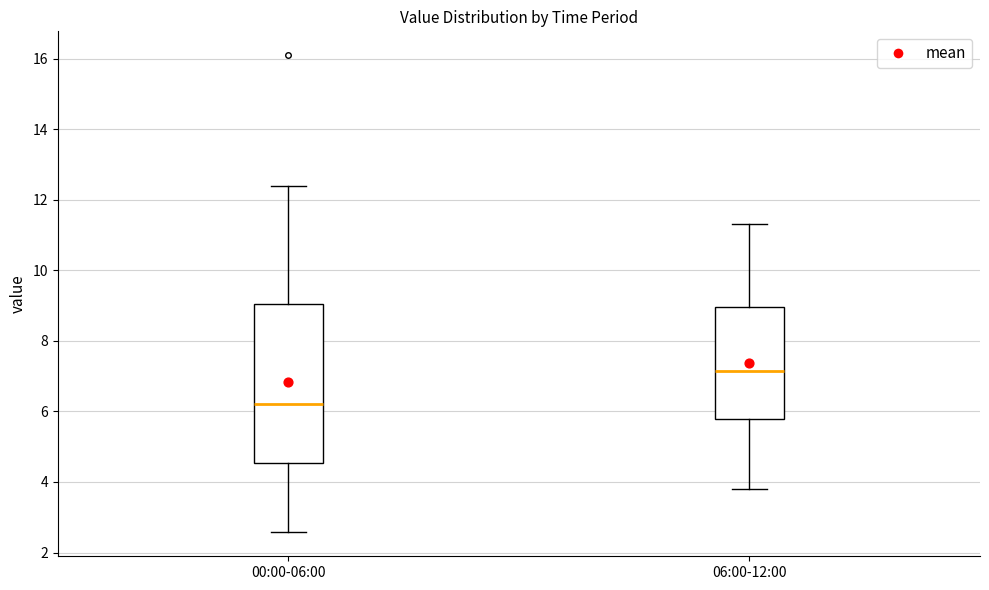

Which box has the lowest median line?

00:00-06:00